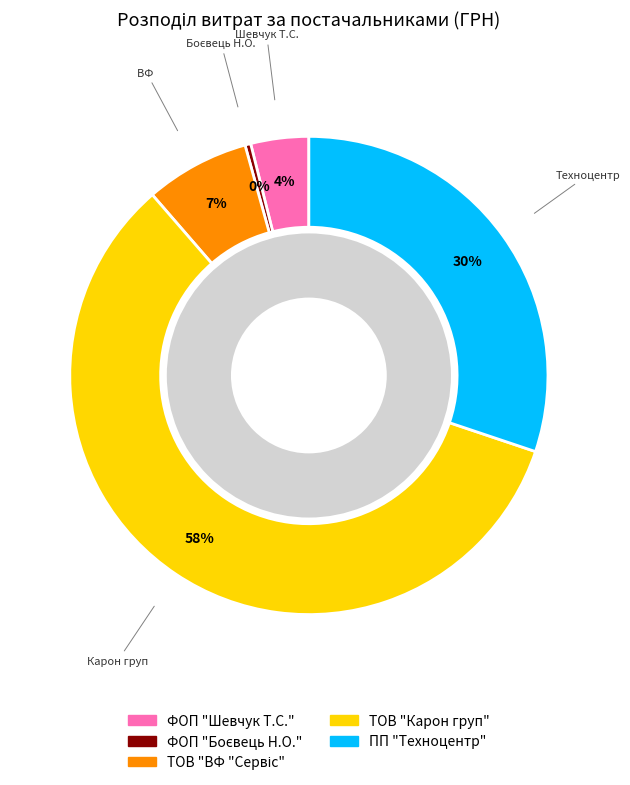

True or false: ФОП "Боєвець Н.О." accounts for 1% of the total.

False